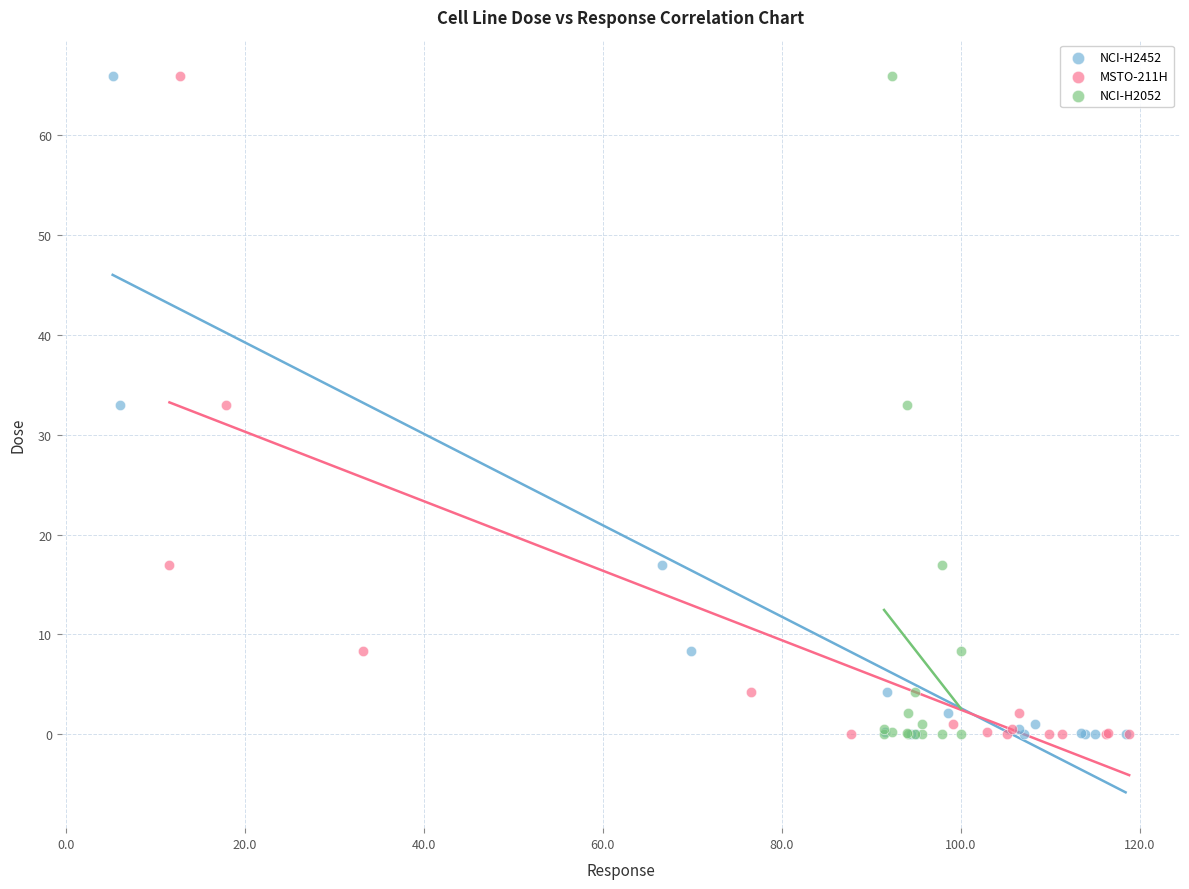

What are all the series names shown in the legend?

NCI-H2452, MSTO-211H, NCI-H2052